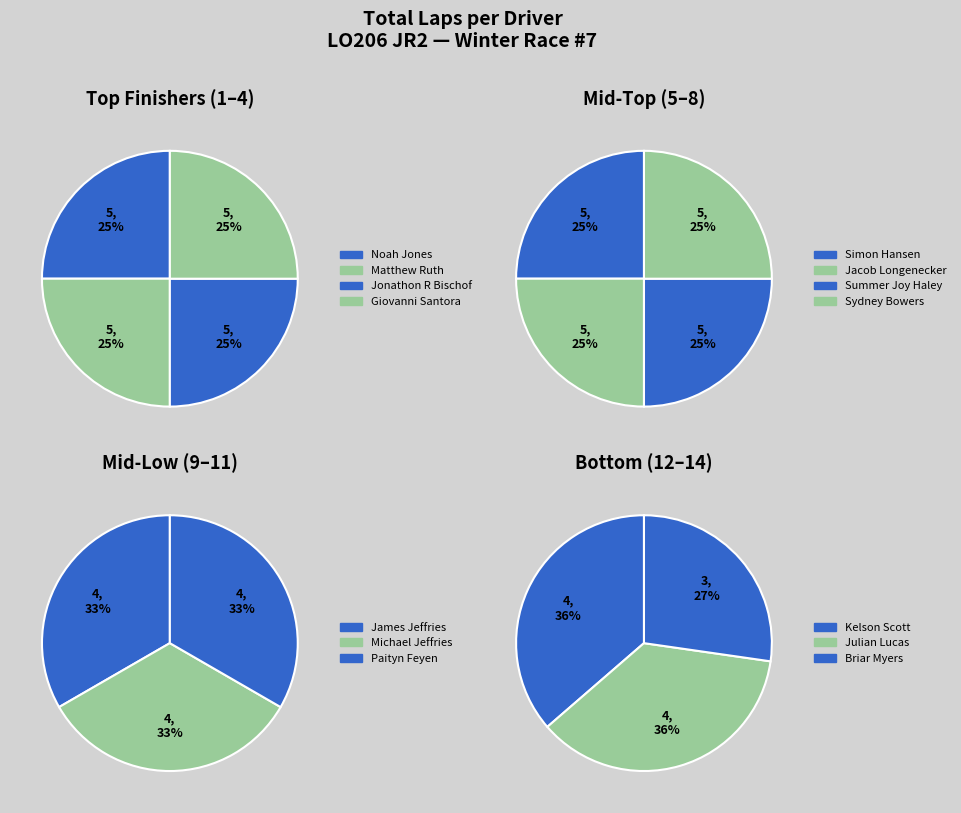

Count the number of slices in the pie.

14